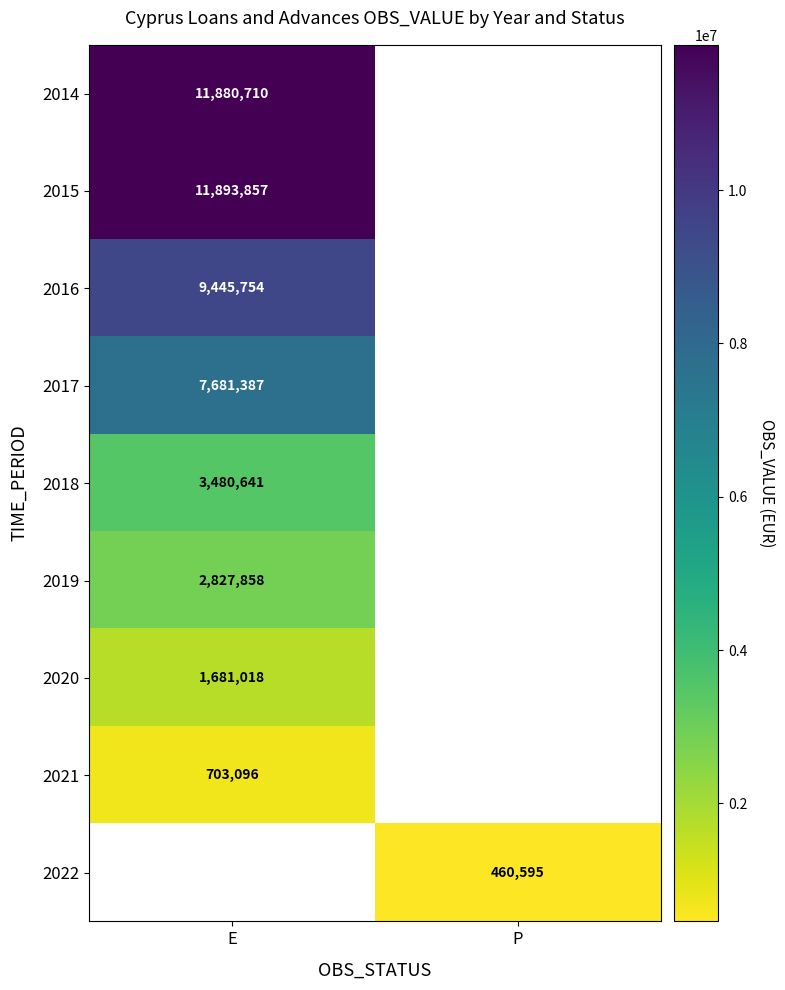

How many series are shown in this chart?

9